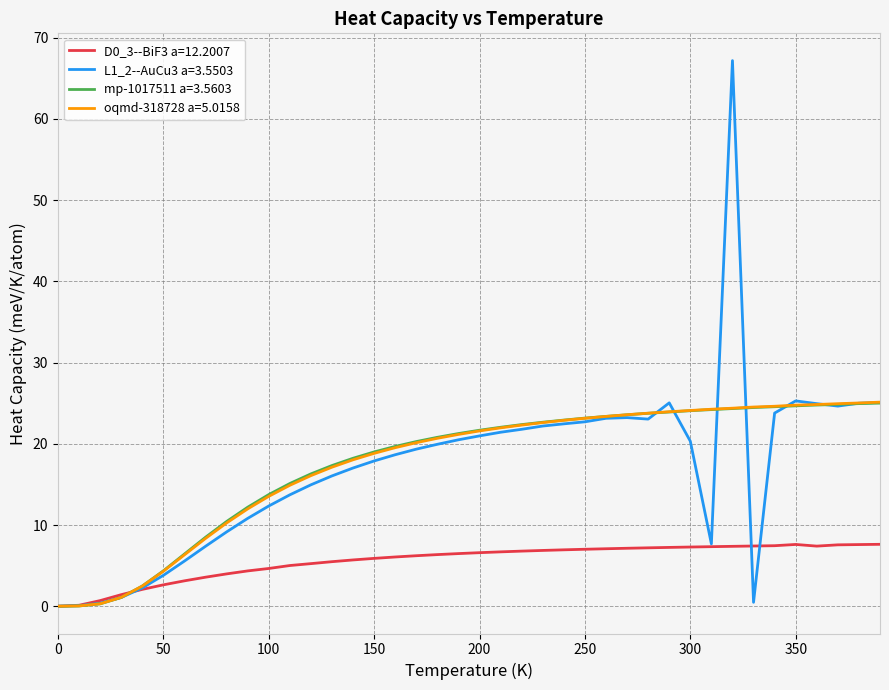

What is the greatest value displayed?

67.2